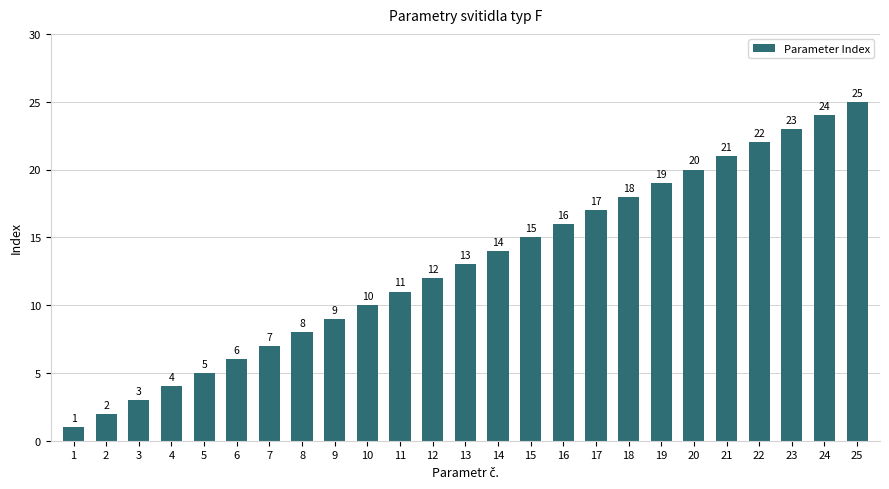

Reading left to right, list all the values displayed in this chart.

1	2	3	4	5	6	7	8	9	10	11	12	13	14	15	16	17	18	19	20	21	22	23	24	25